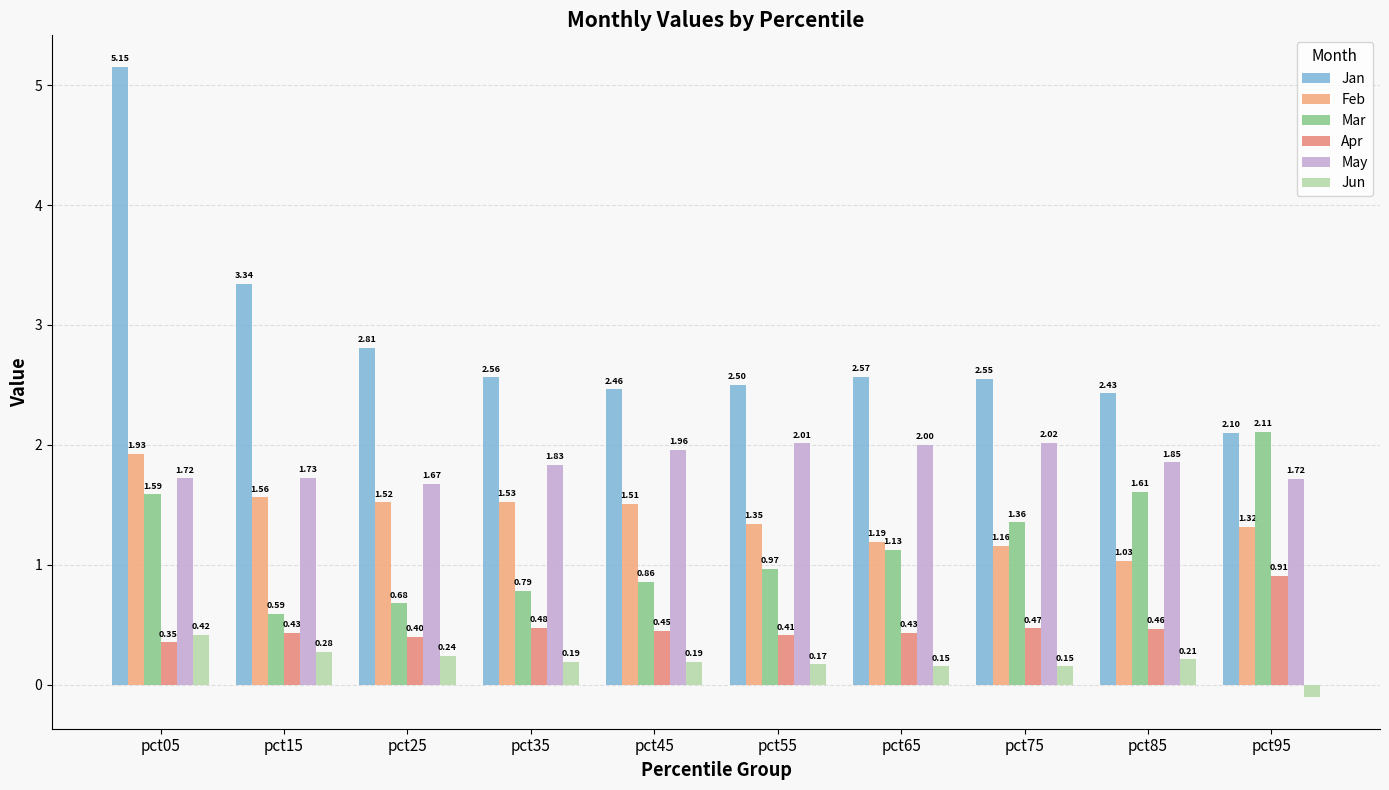

True or false: Apr has a value of 0.4 at pct05.

True